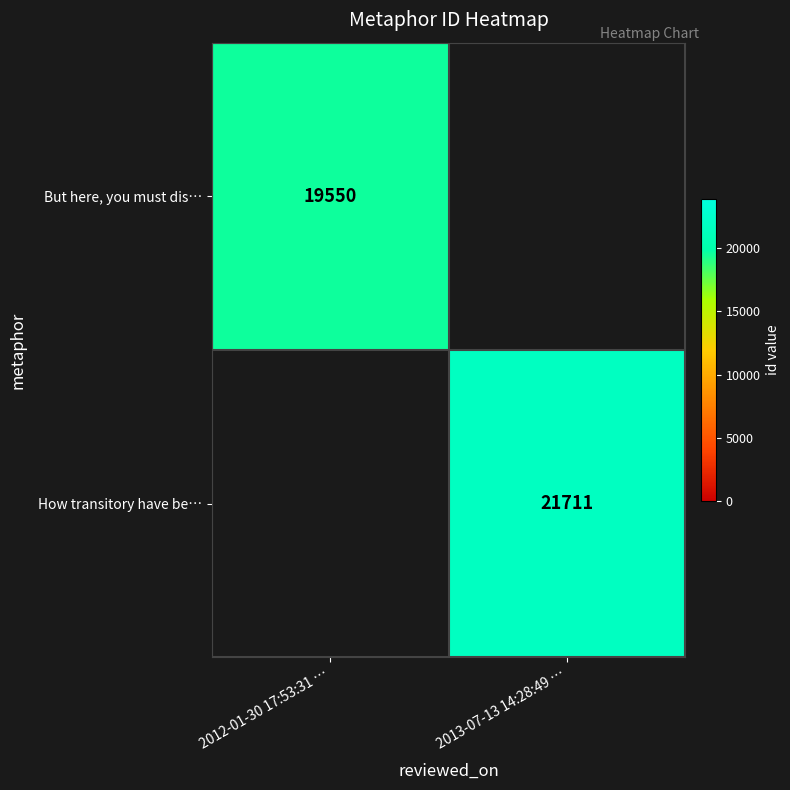

At how many categories does at least one series exceed 21654?

1